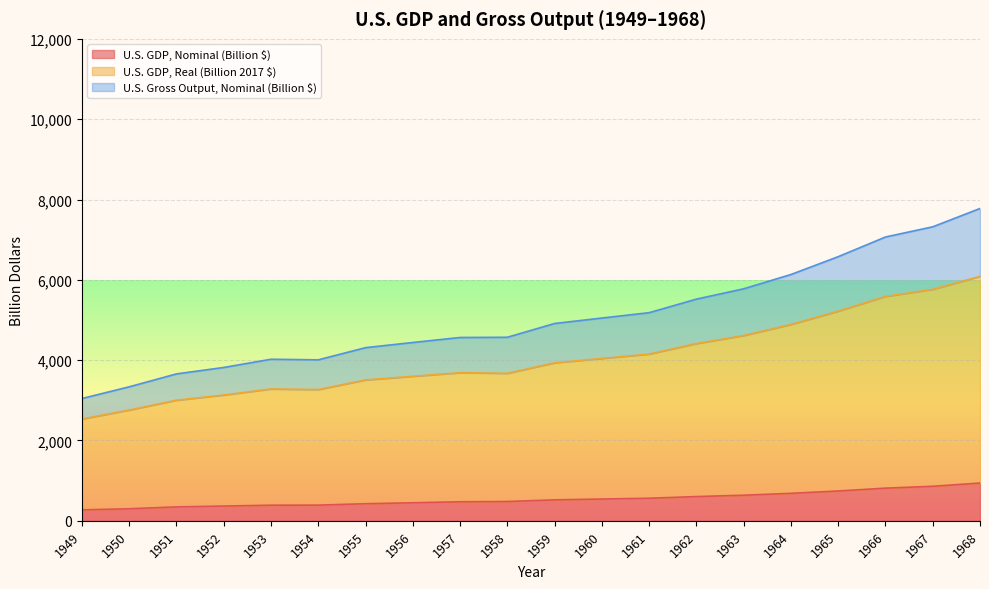

The U.S. GDP, Real (Billion 2017 $) series shows 4152.3 at 1961. True or false?

True